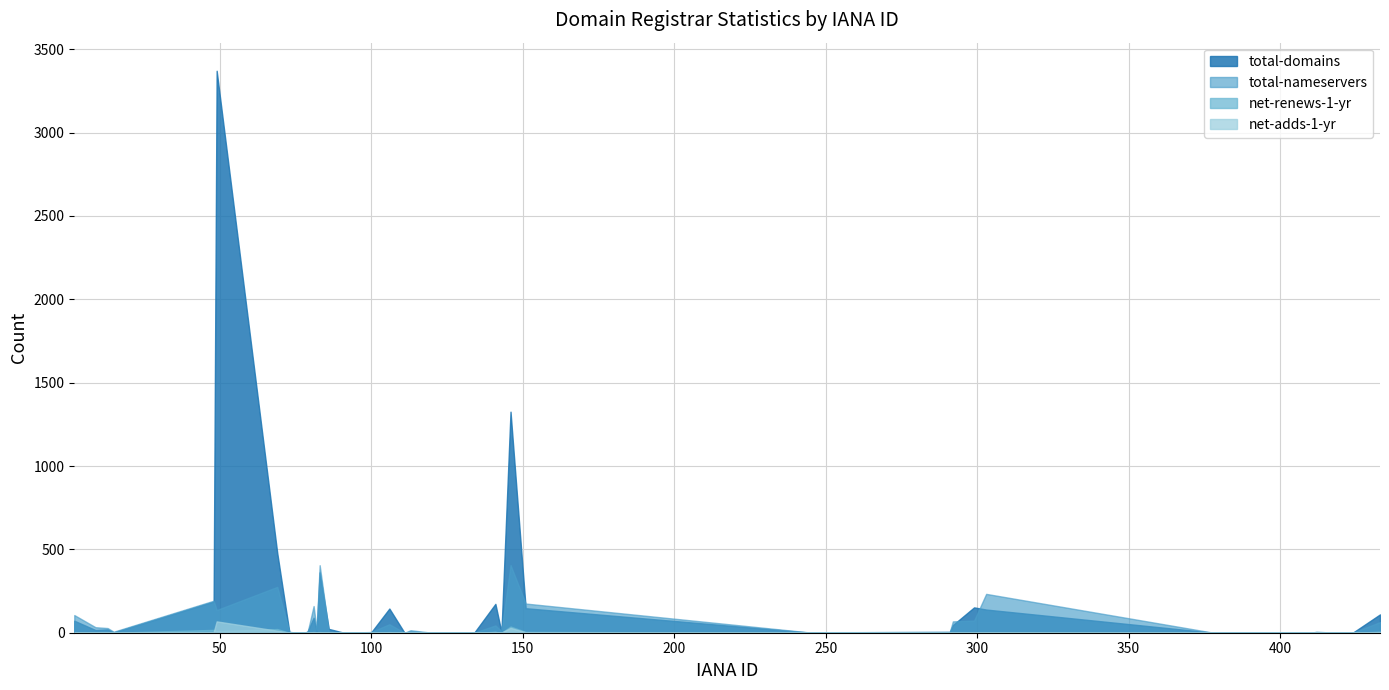

What is the sum of all net-renews-1-yr values?

123